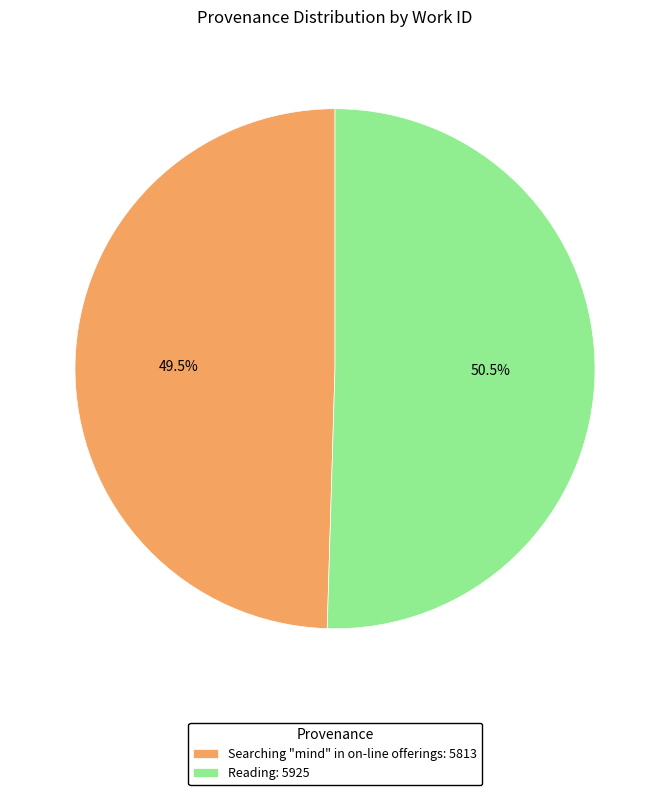

What is the ratio of the value at Searching "mind" in on-line offerings to the value at Reading?

1.0